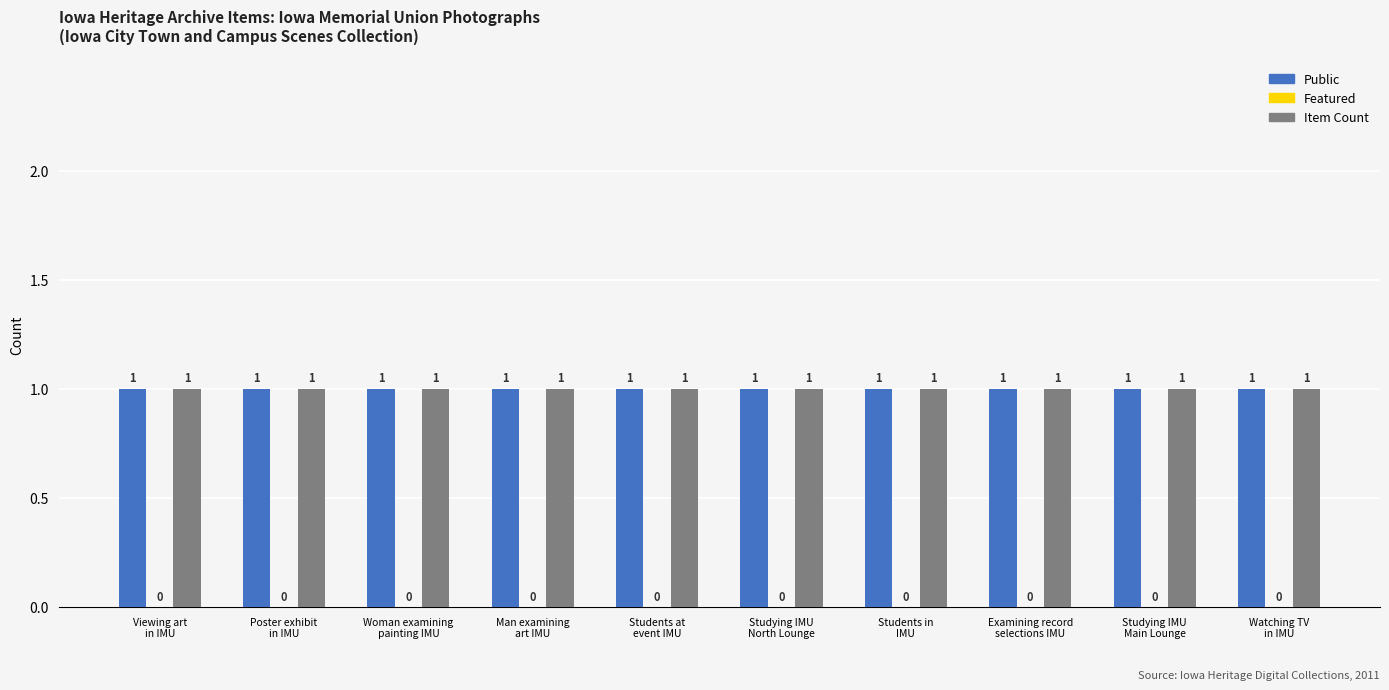

What is the label of the 2nd bar from the left?

Poster exhibit
in IMU